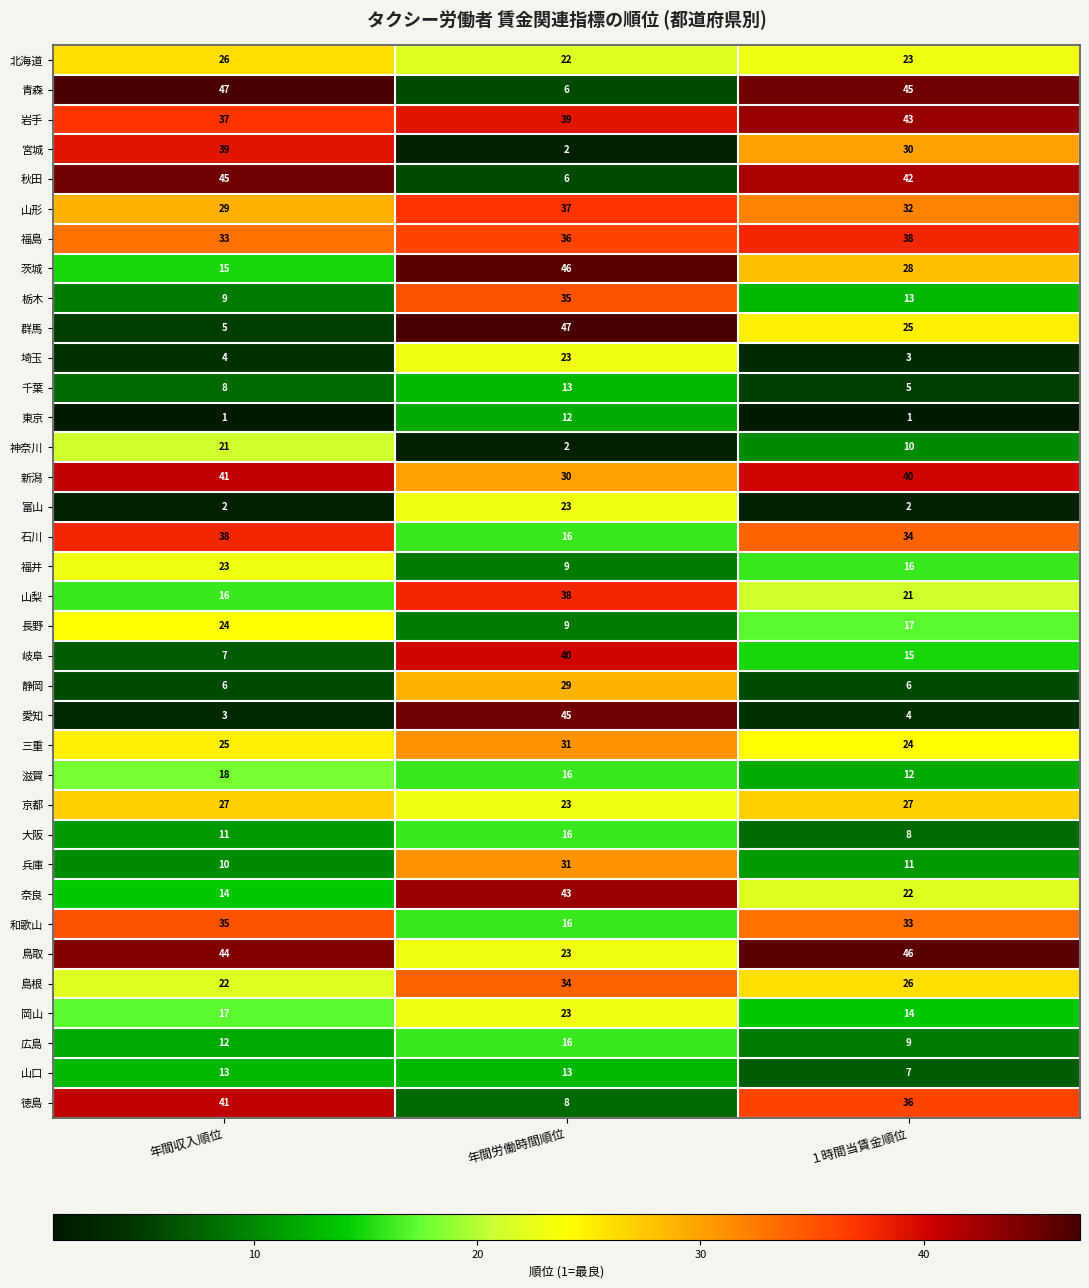

Between 年間労働時間順位 and １時間当賃金順位, which series saw the biggest shift?

愛知